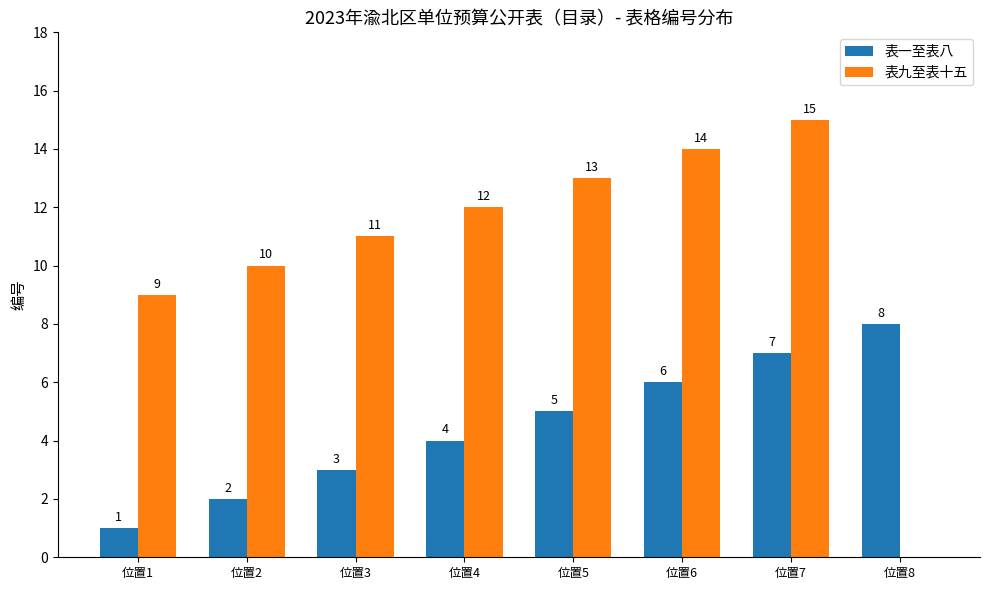

Between 位置2 and 位置8, which series saw the biggest shift?

表九至表十五